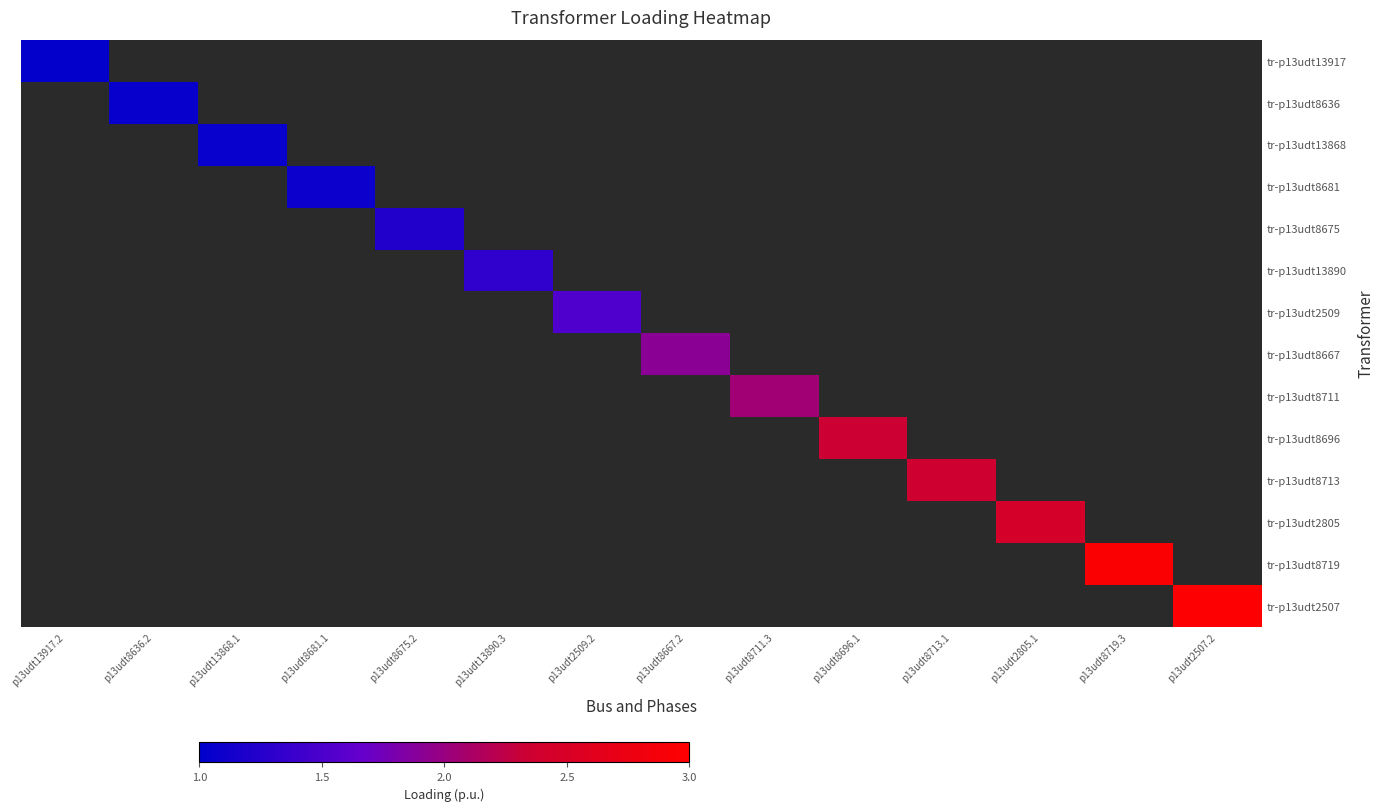

Which label corresponds to the smallest value in the chart?

p13udt13917.2